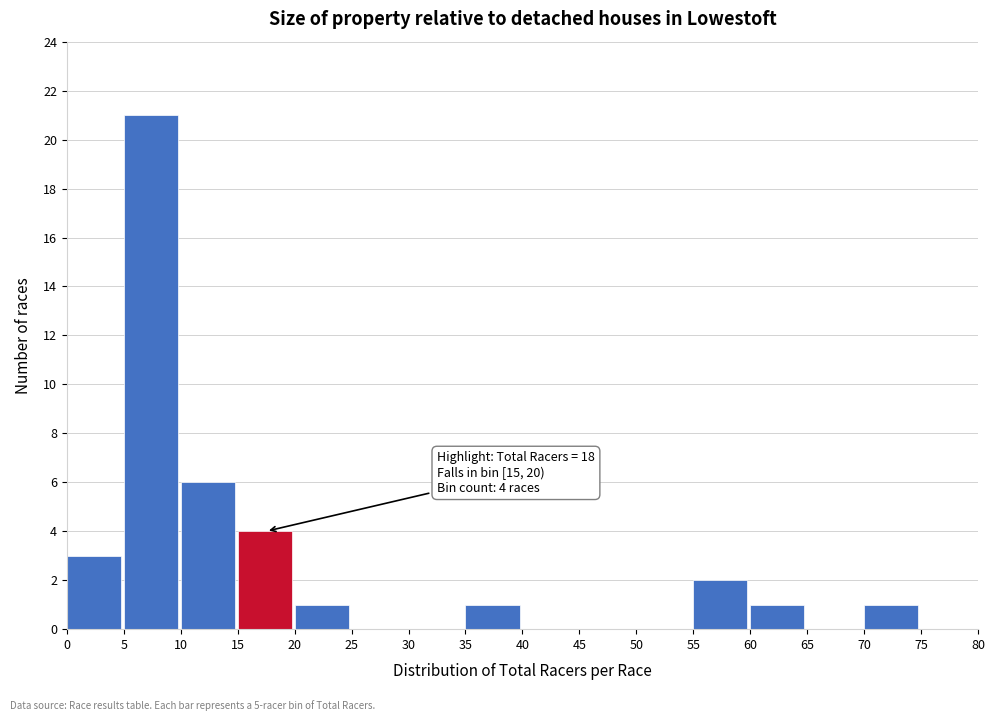

Over which range of the x-axis is the bar tallest?

5 to 10